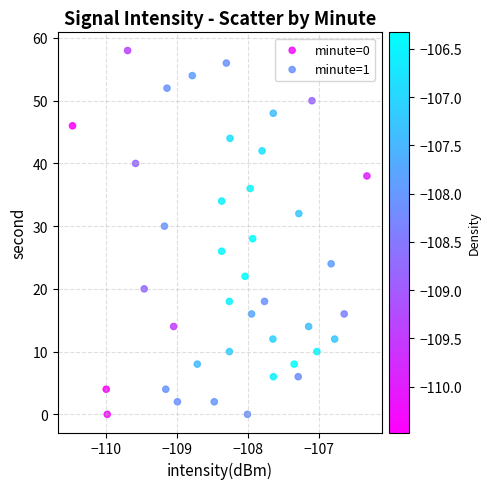

Which series has the widest spread of Y values?

minute=0